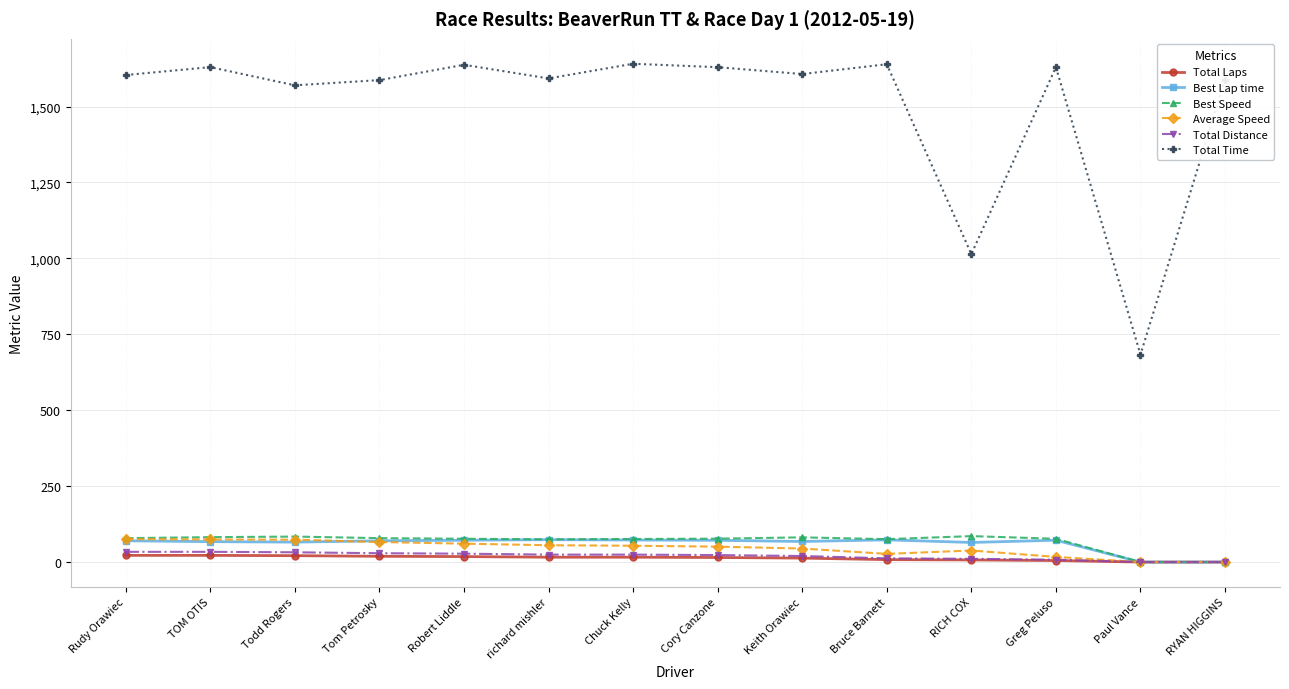

How many categories are shown in the chart?

14